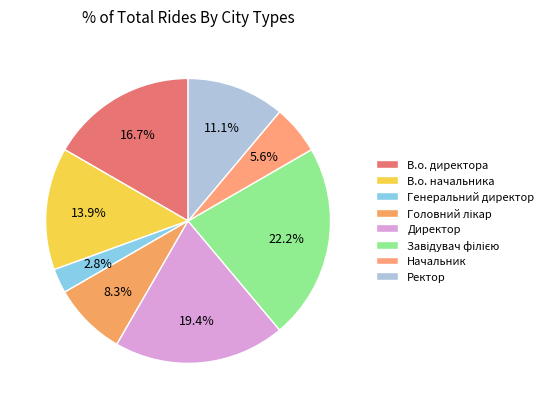

To the nearest percent, what percentage of the pie is Завідувач філією?

22%